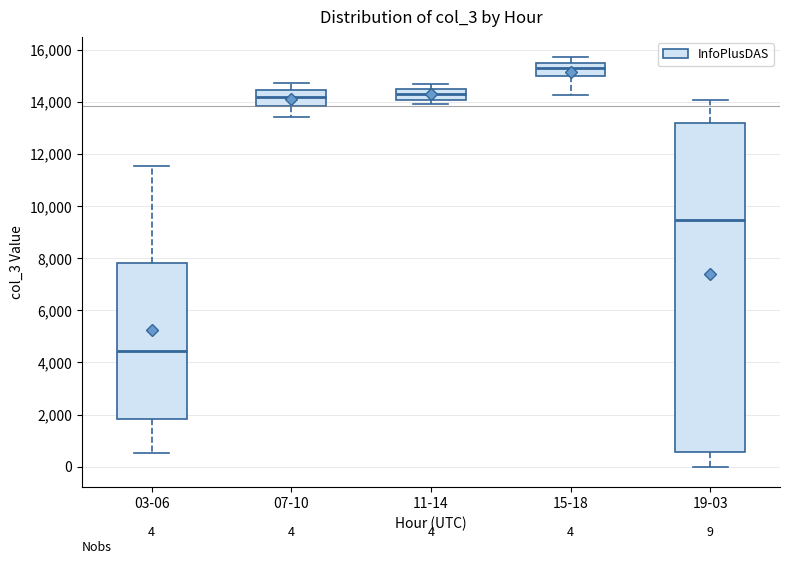

Which box's median line is the highest?

15-18